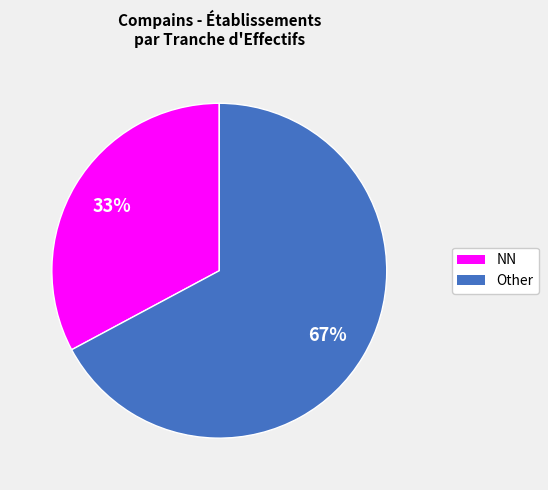

To the nearest percent, what is the difference between the largest and smallest slice percentages?

34%